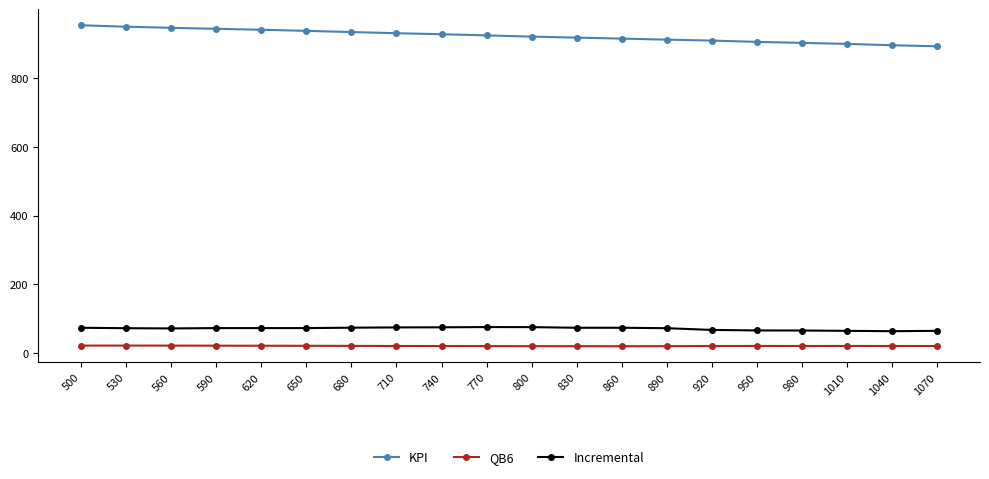

What is the sum of the QB6 values at 680 and 650?

42.9